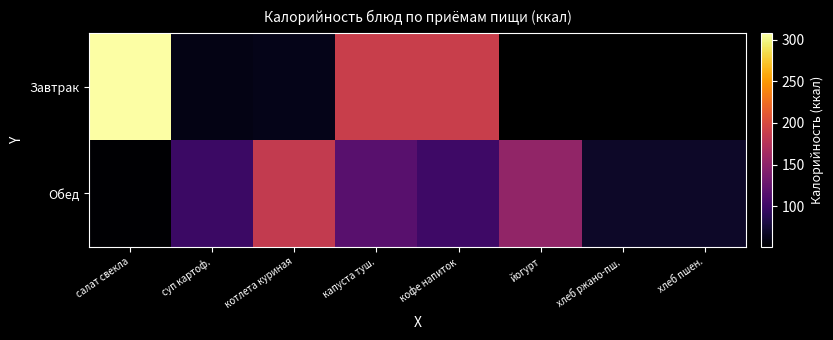

The Завтрак series shows 90.7 at котлета куриная. True or false?

False